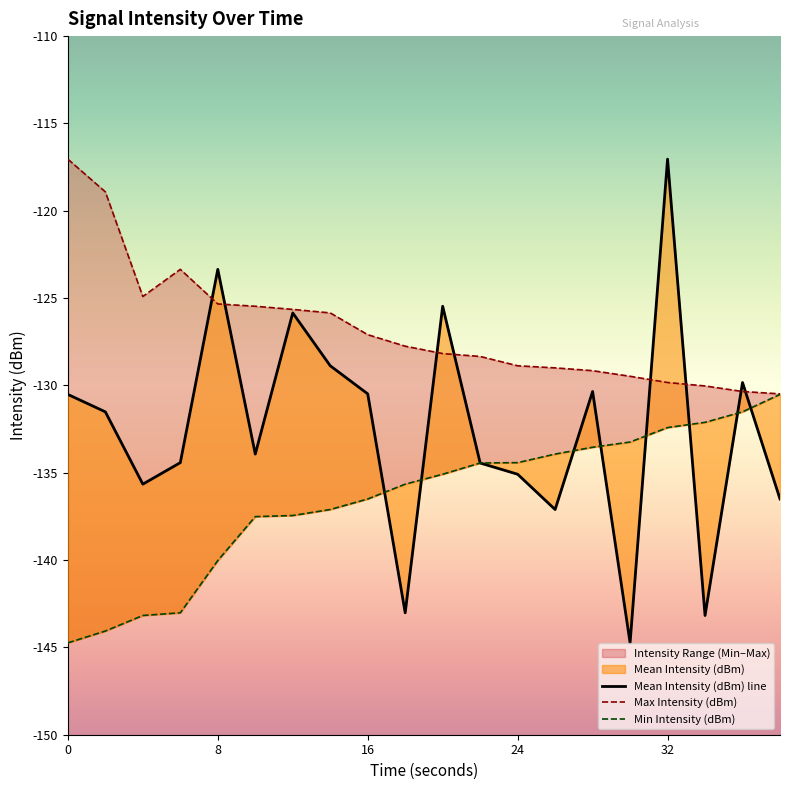

True or false: Min Intensity (dBm) and Max Intensity (dBm) intersect in this chart.

False